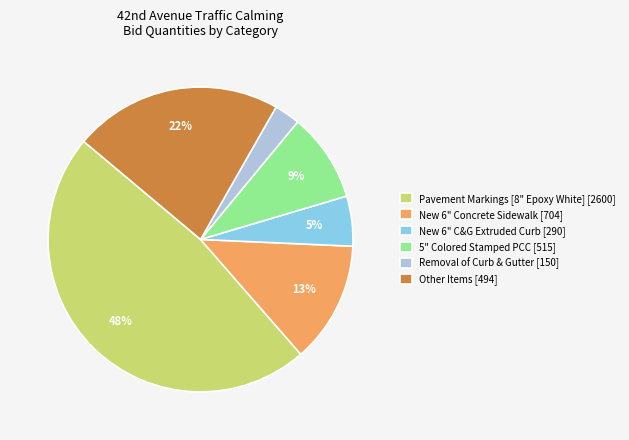

How many slices are in this pie chart?

6